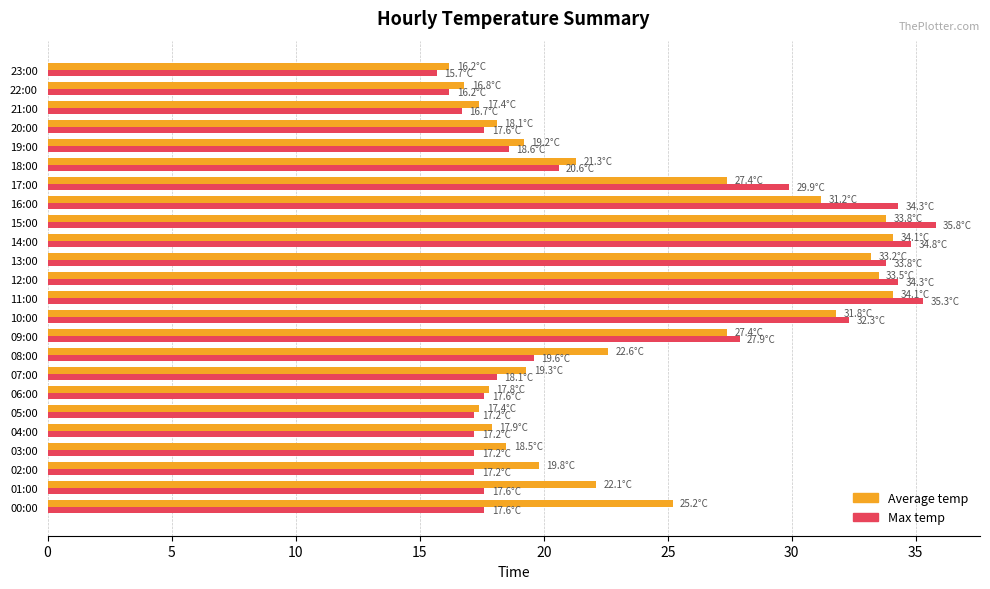

What is the total value across all series at 12:00?

67.8